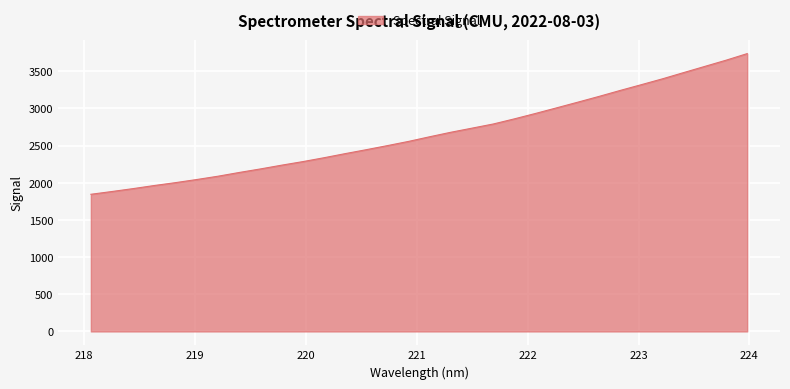

True or false: the data has more than 0 interior local peaks.

False